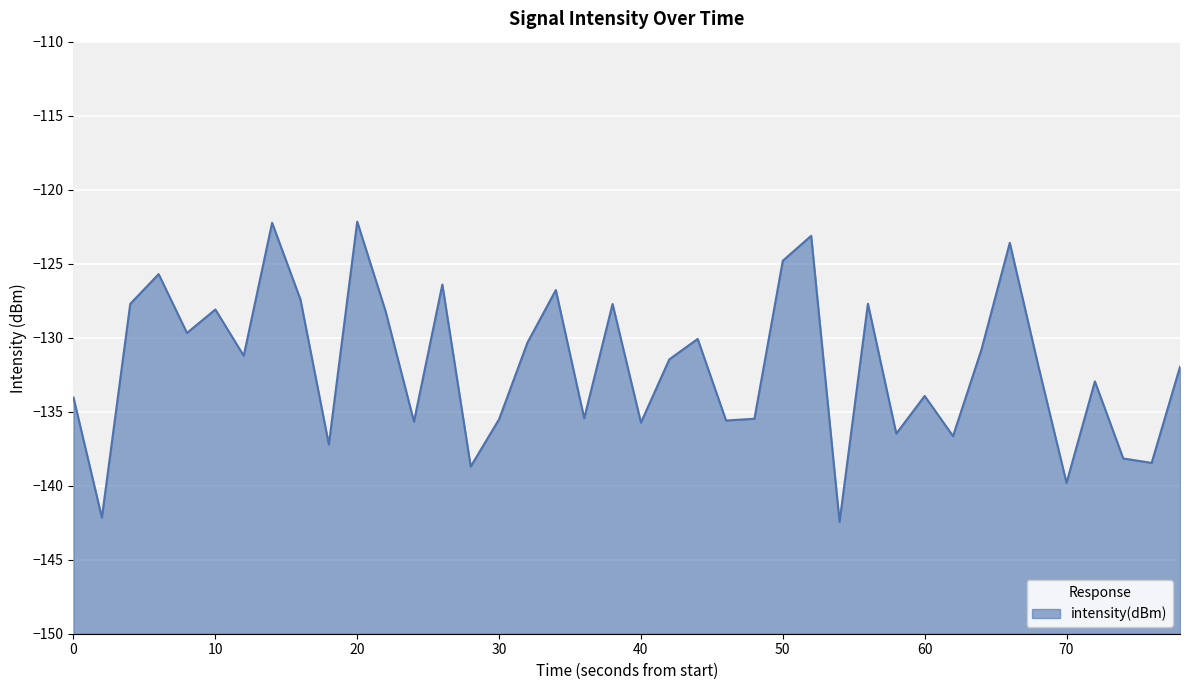

The value at 10 is -37.7. True or false?

False